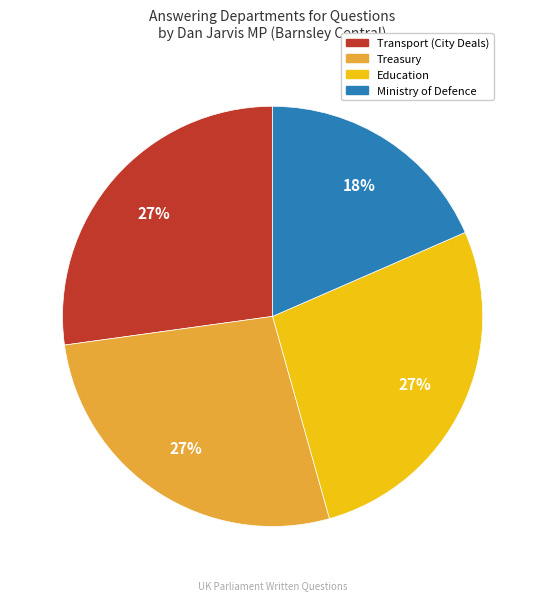

Is there a majority slice in this chart?

No